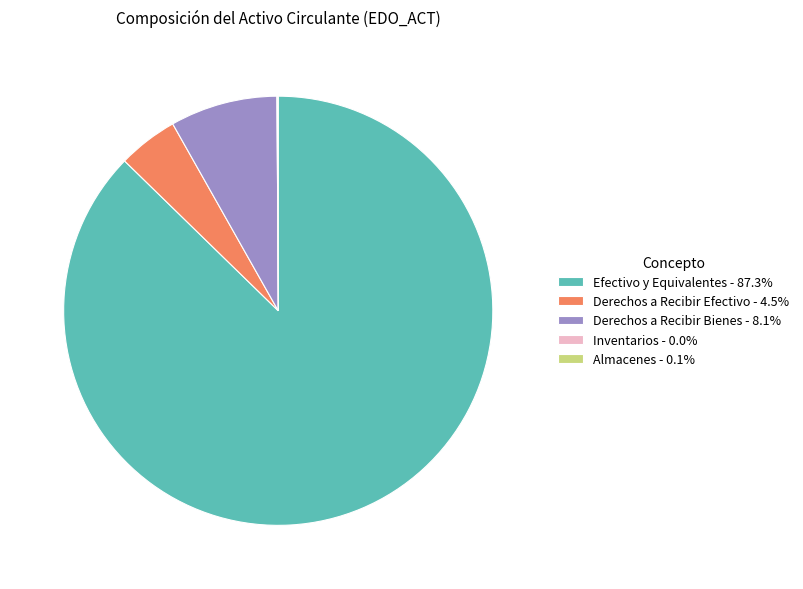

Does Efectivo y Equivalentes account for over 50% of the chart?

Yes